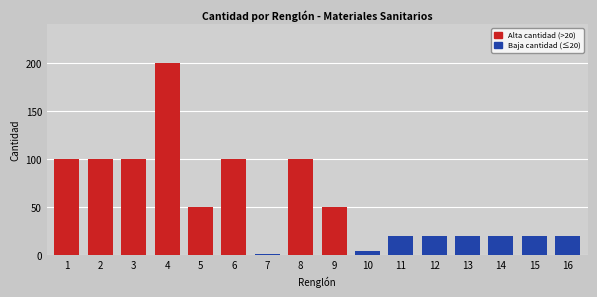

Reading left to right, extract all data points from this chart.

100	100	100	200	50	100	1	100	50	4	20	20	20	20	20	20